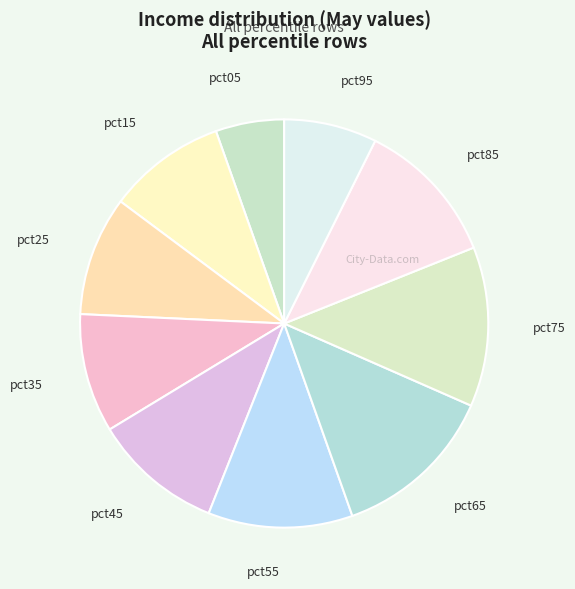

Is there any slice that represents more than half of the pie?

No